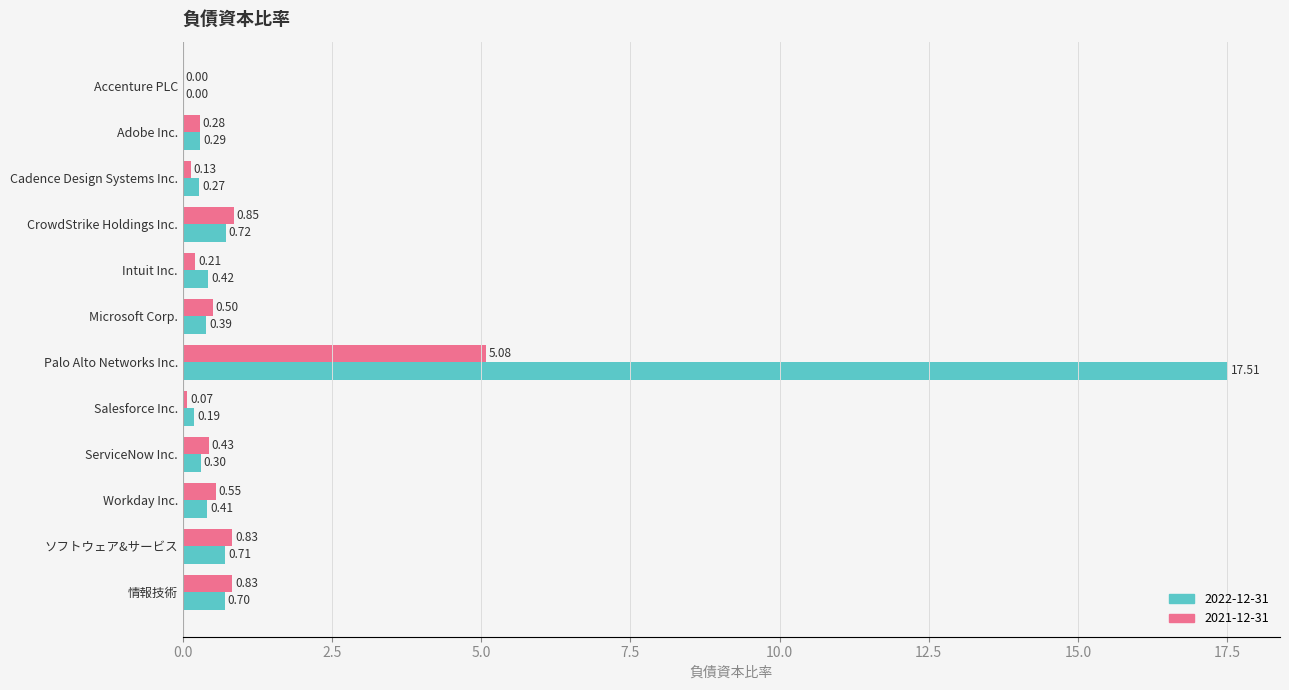

True or false: 2022-12-31 has a value of 9.2 at Accenture PLC.

False